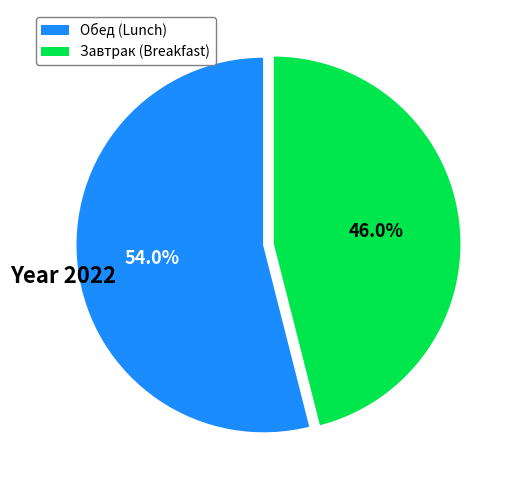

Is there a majority slice in this chart?

Yes